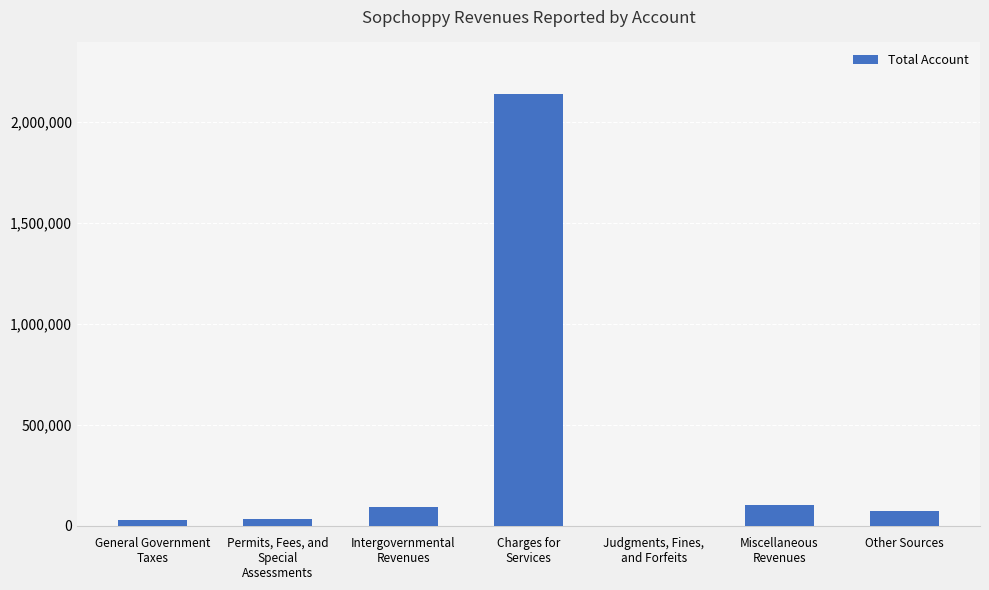

What is the change in value from Permits, Fees, and
Special
Assessments to Charges for
Services?

+2105619